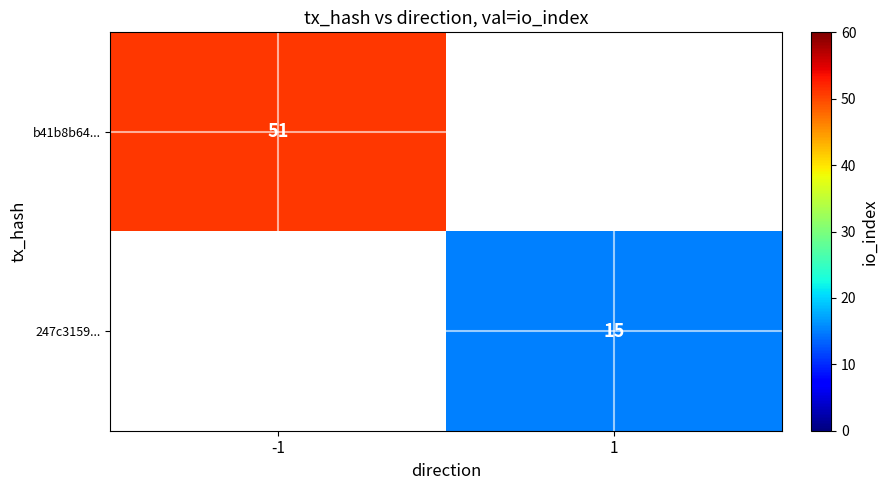

The b41b8b64... series shows 35.2 at -1. True or false?

False